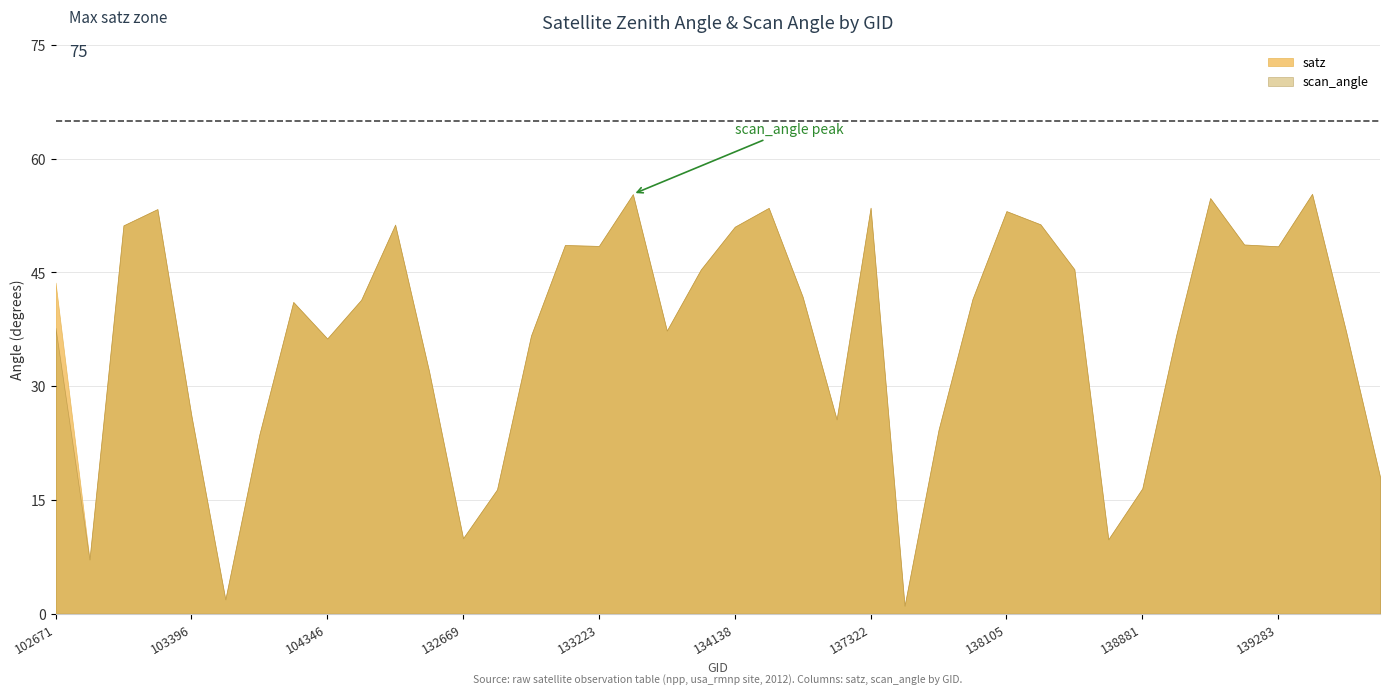

What is the difference between the scan_angle values at 134322 and 133223?

6.7